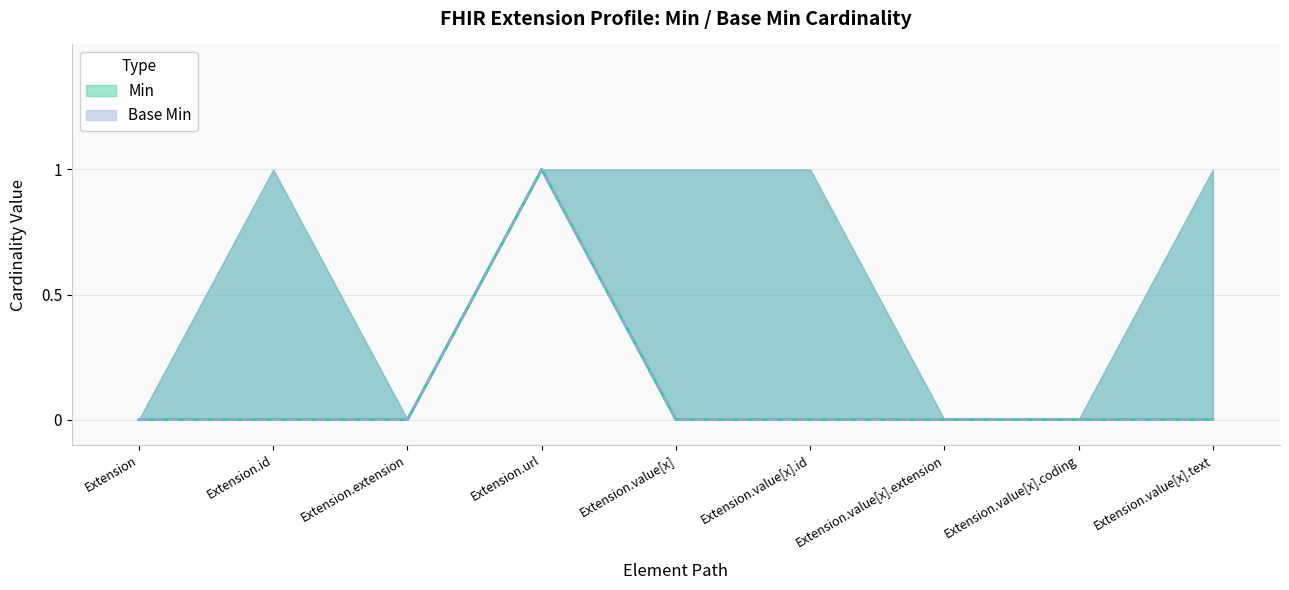

What is the sum of all Min values?

1